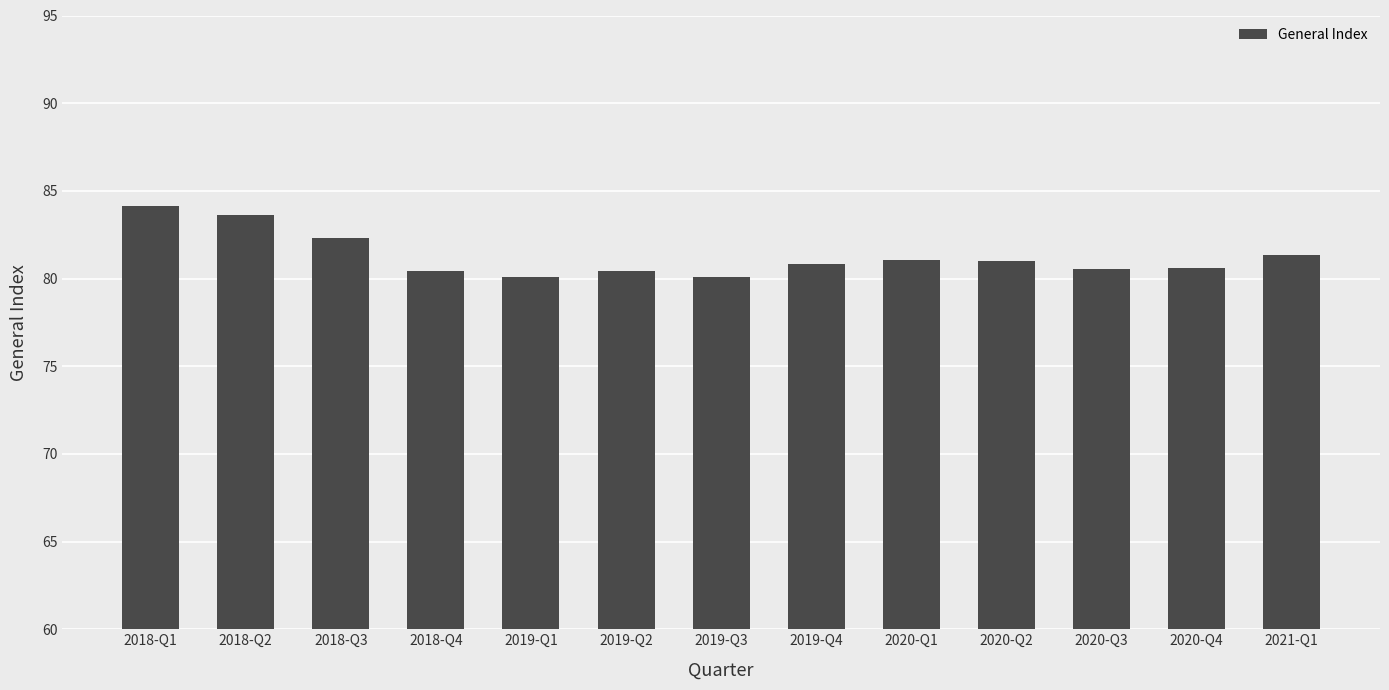

Which category has the highest value across all series?

2018-Q1